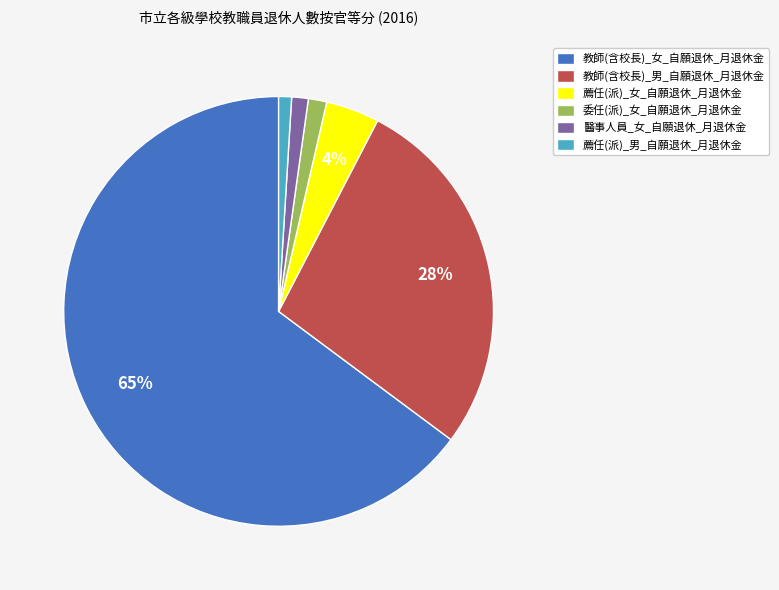

To the nearest percent, what is the difference between the largest and smallest slice percentages?

64%